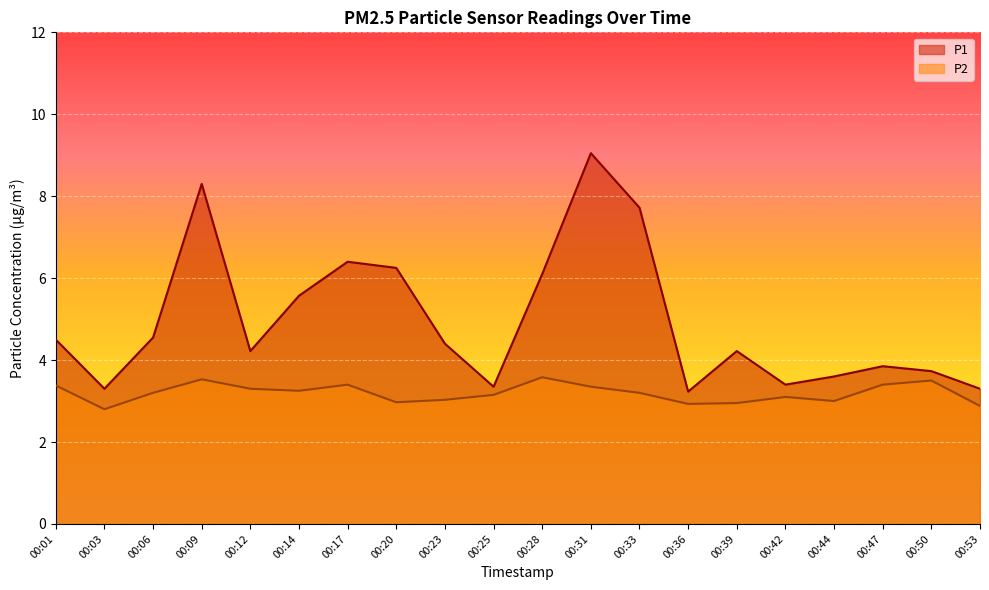

What are all the series names shown in the legend?

P1, P2